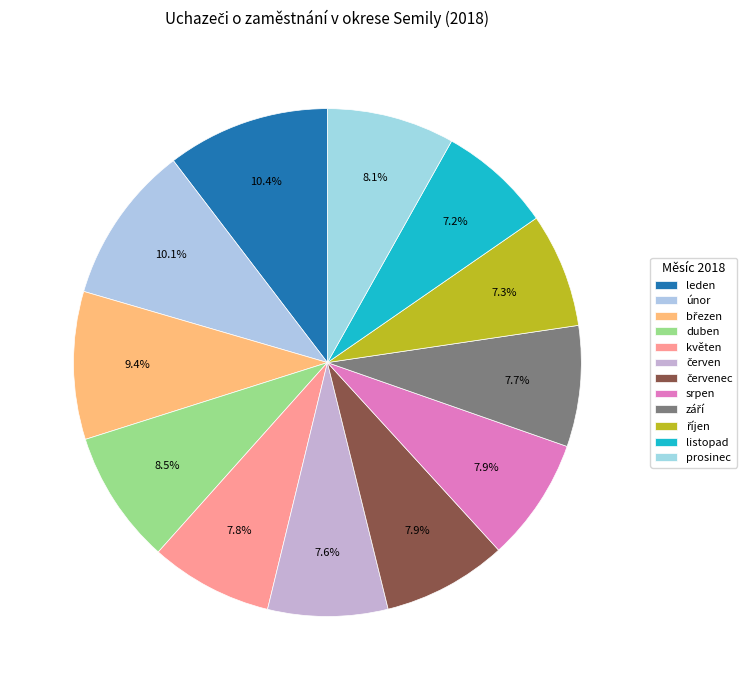

Count the number of slices in the pie.

12